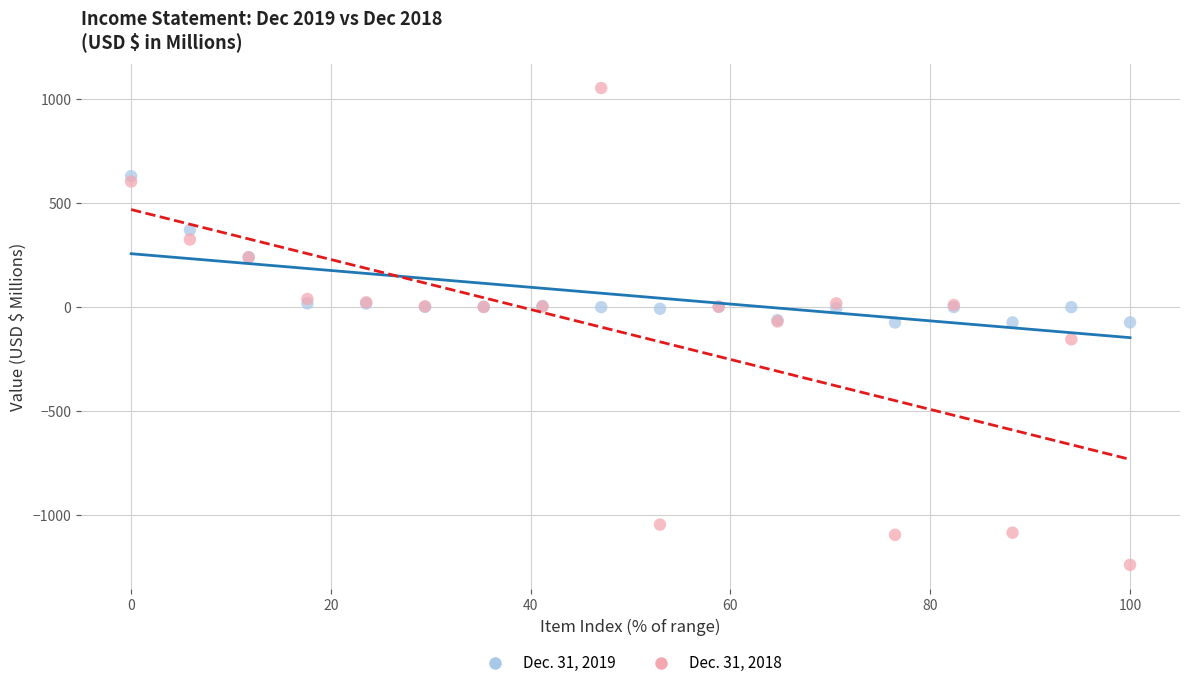

What is the X range (max minus min) for the scatter plot?

100.0